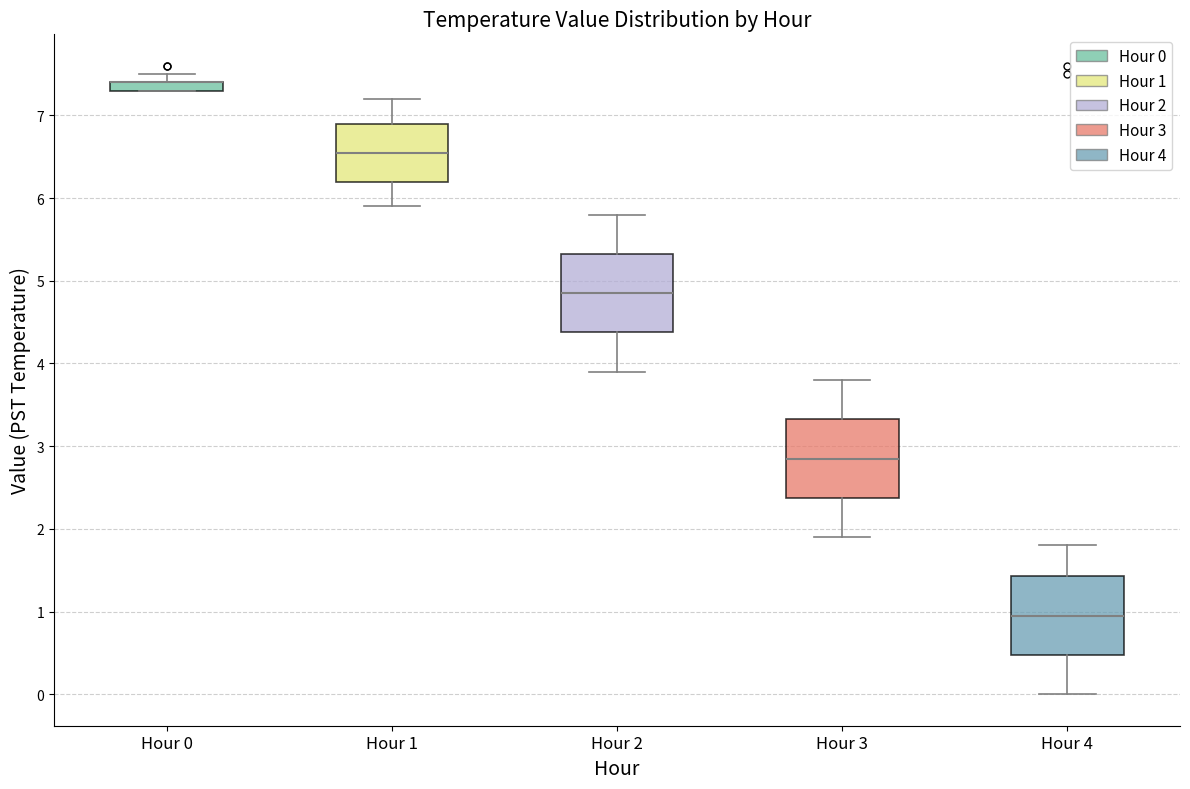

Where is the upper edge of the box for Hour 0 on the y-axis? The values are not printed on the chart, so give them approximately, as read against the axis.

7.4